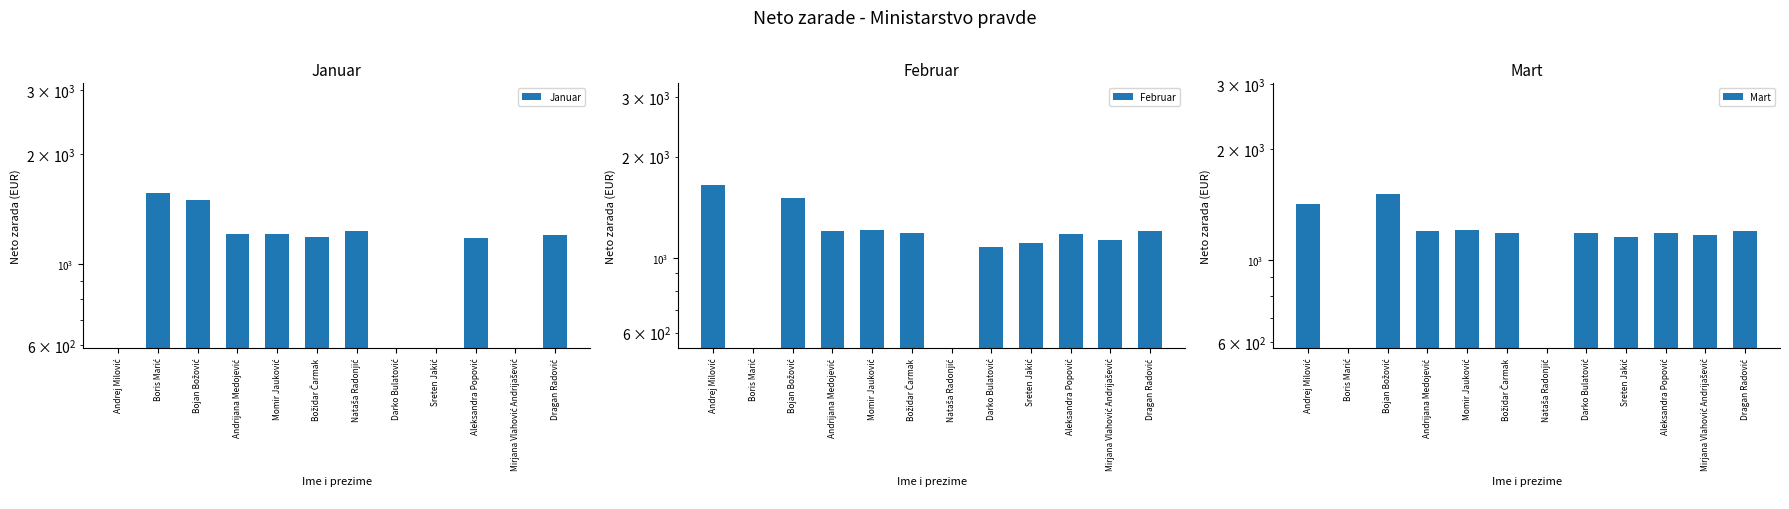

How many data points in Mart are above 1184?

6